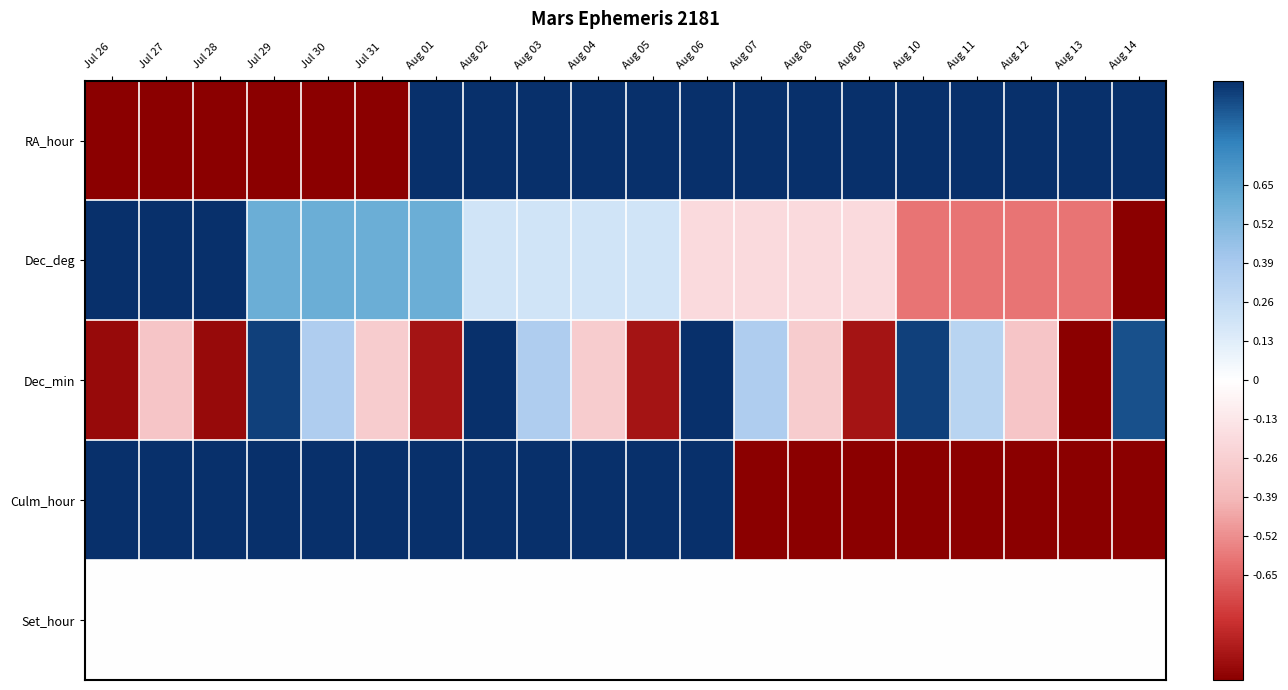

At how many categories does at least one series exceed 0?

20